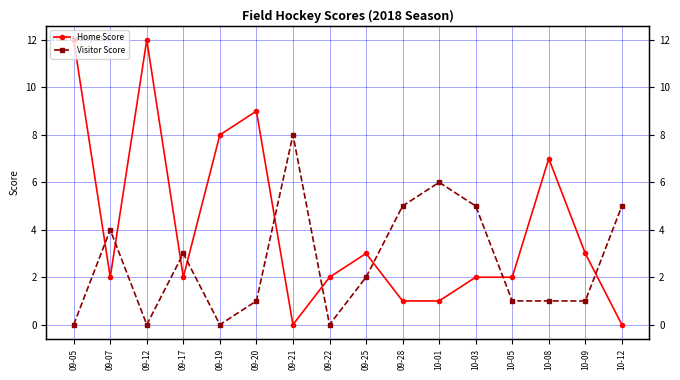

Where does the Visitor Score series first go above 2?

09-07